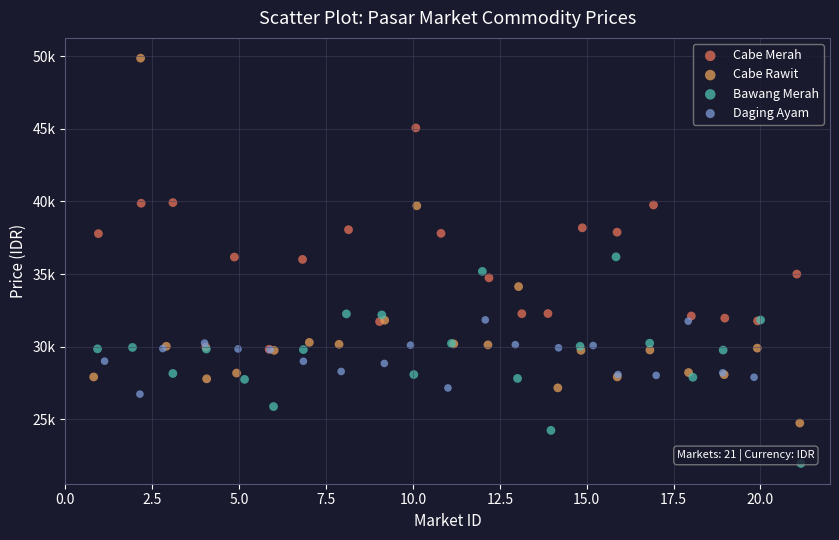

What are all the series names shown in the legend?

Cabe Merah, Cabe Rawit, Bawang Merah, Daging Ayam